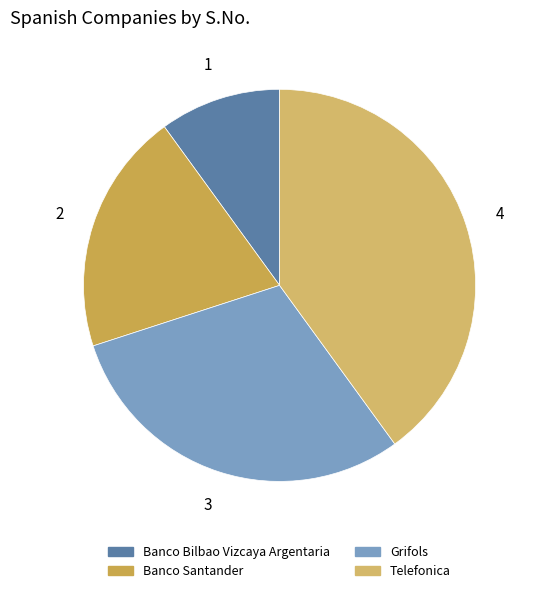

Combined, do Banco Santander and Telefonica account for over 50%?

Yes